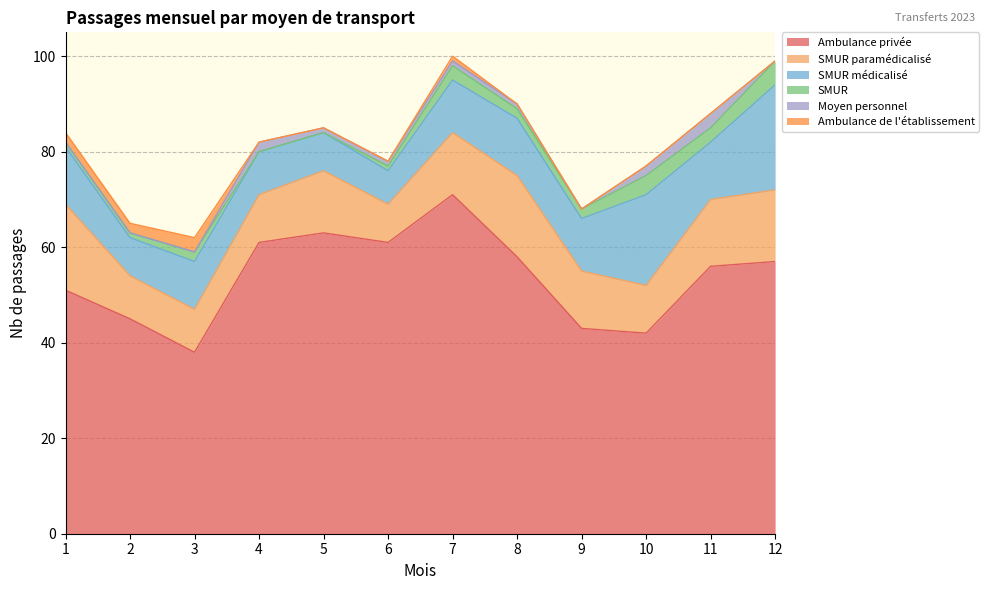

Reading right to left, transcribe all the data shown in this chart.

Ambulance privée: 57	56	42	43	58	71	61	63	61	38	45	51
SMUR paramédicalisé: 15	14	10	12	17	13	8	13	10	9	9	18
SMUR médicalisé: 22	12	19	11	12	11	7	8	9	10	8	12
SMUR: 5	3	4	2	2	3	1	0	0	2	1	1
Moyen personnel: 0	3	2	0	1	1	1	1	2	0	0	0
Ambulance de l'établissement: 0	0	0	0	0	1	0	0	0	3	2	2